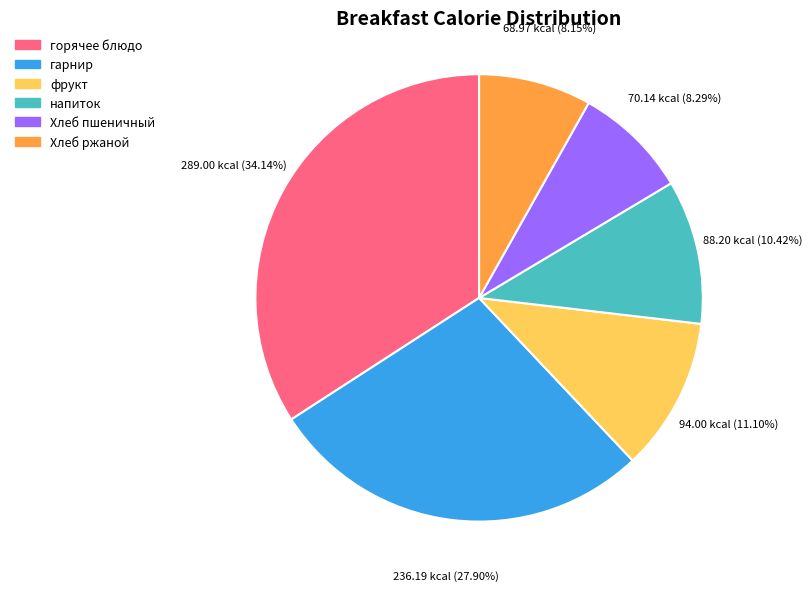

How many segments does this pie chart have?

6